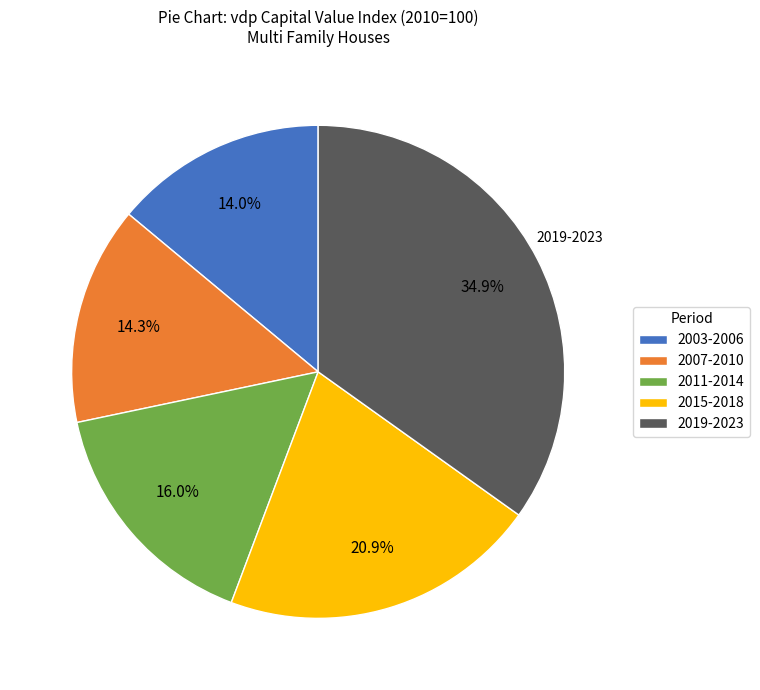

Does 2011-2014 represent more than half of the total?

No